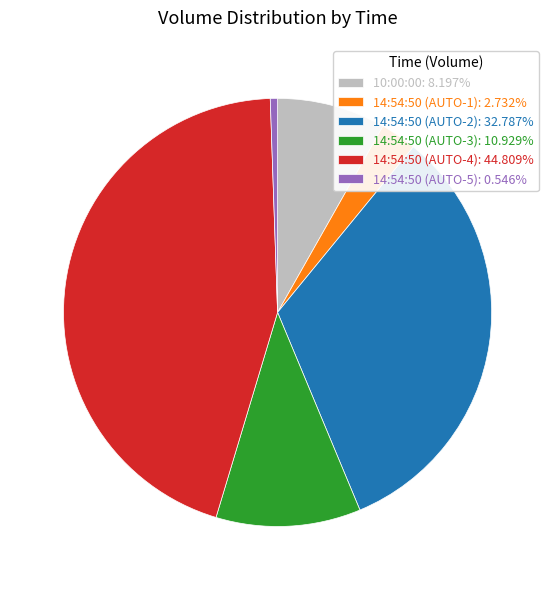

Is 14:54:50 (AUTO-4): 44.809% the majority of the pie?

No